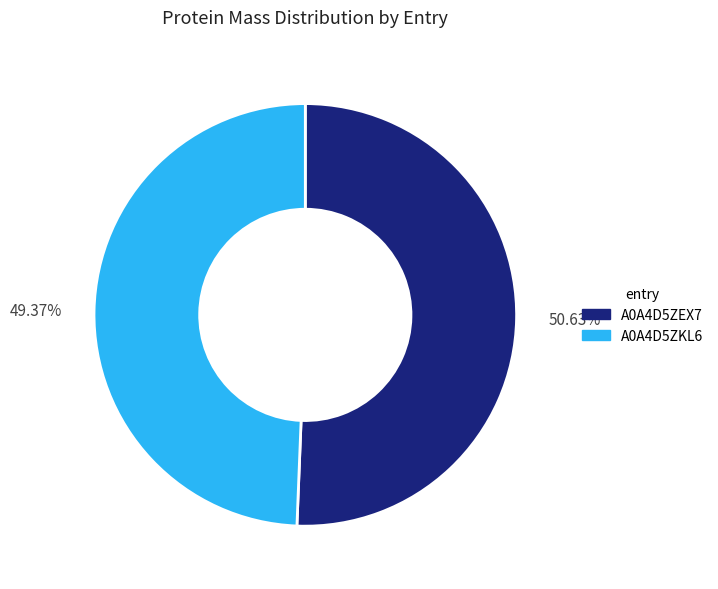

To the nearest percent, what percentage of the pie is A0A4D5ZKL6?

49%